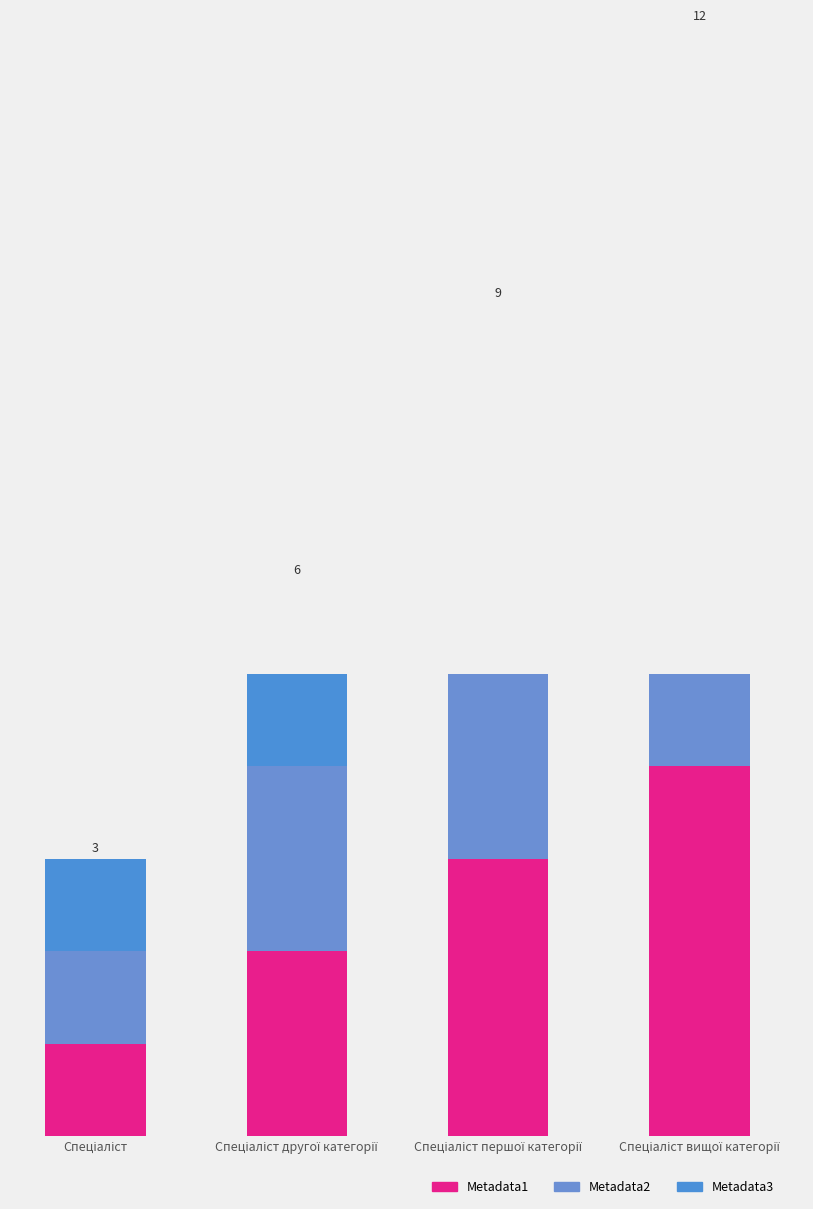

Is it true that Metadata1 equals 4 at Спеціаліст вищої категорії?

True